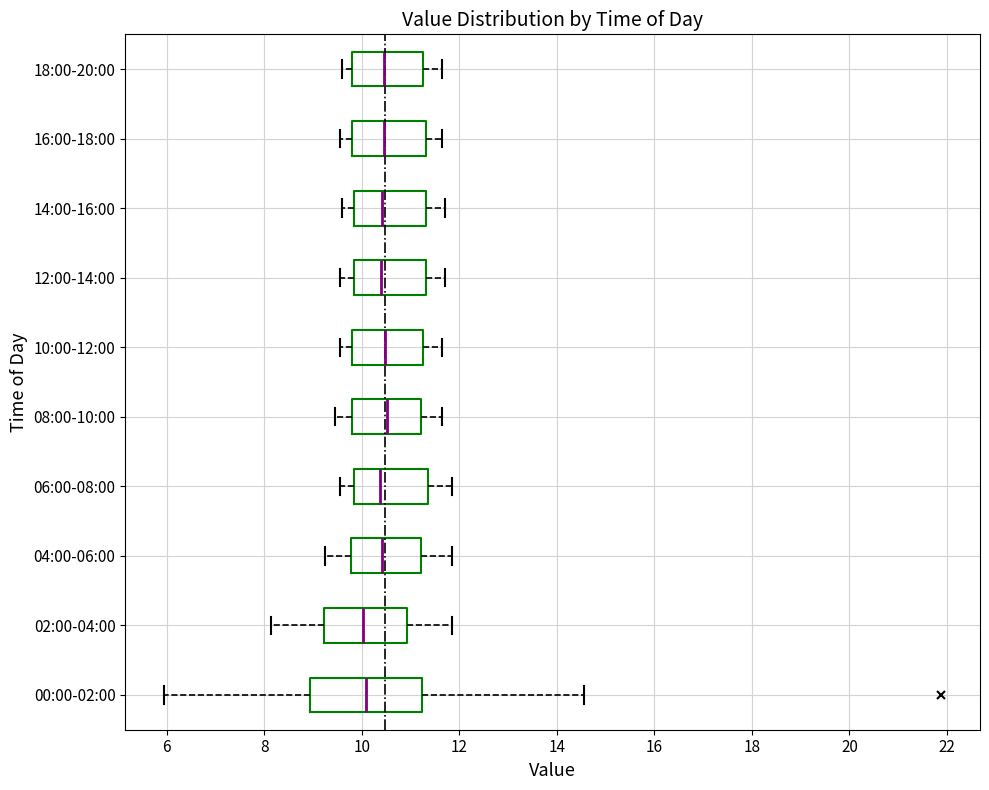

Reading bottom to top, transcribe this box plot: for each box, give where its median line is, the range the box spans, and where its two whiskers end, as read against the x-axis. The values are not printed on the chart, so give them approximately, as read against the axis.

00:00-02:00: median 10.0, box 9.0 to 11.2, whiskers 6.0 to 14.6
02:00-04:00: median 10.0, box 9.2 to 11.0, whiskers 8.2 to 11.8
04:00-06:00: median 10.4, box 9.8 to 11.2, whiskers 9.2 to 11.8
06:00-08:00: median 10.4, box 9.8 to 11.4, whiskers 9.6 to 11.8
08:00-10:00: median 10.6, box 9.8 to 11.2, whiskers 9.4 to 11.6
10:00-12:00: median 10.4, box 9.8 to 11.2, whiskers 9.6 to 11.6
12:00-14:00: median 10.4, box 9.8 to 11.4, whiskers 9.6 to 11.8
14:00-16:00: median 10.4, box 9.8 to 11.4, whiskers 9.6 to 11.8
16:00-18:00: median 10.4, box 9.8 to 11.4, whiskers 9.6 to 11.6
18:00-20:00: median 10.4, box 9.8 to 11.2, whiskers 9.6 to 11.6